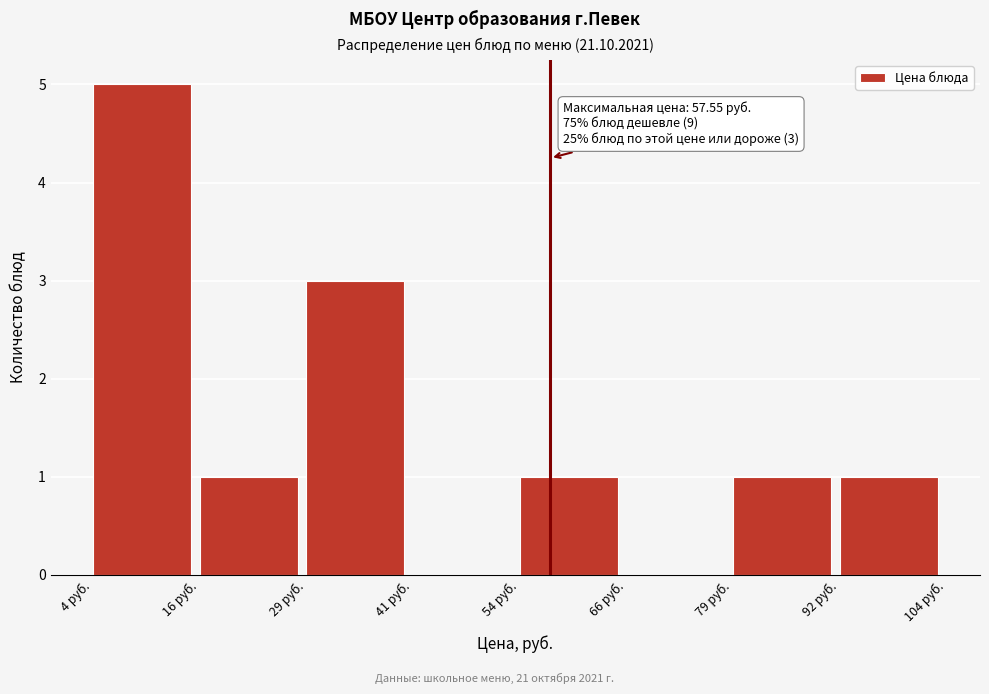

Over which range of the x-axis is the bar tallest?

4 to 16